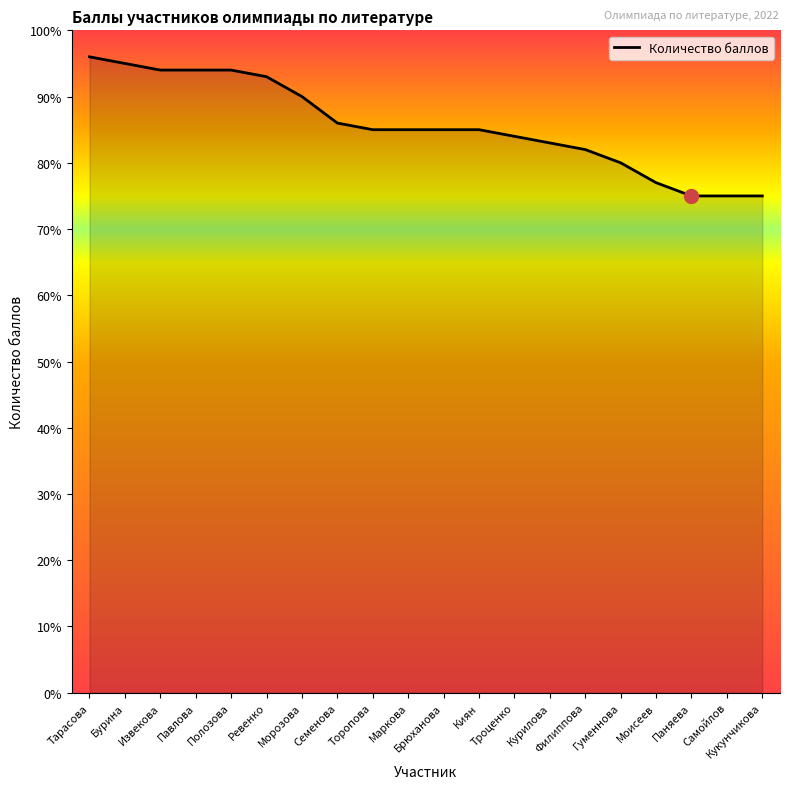

Reading left to right, transcribe all the data shown in this chart.

Тарасова=96	Бурина=95	Извекова=94	Павлова=94	Полозова=94	Ревенко=93	Морозова=90	Семенова=86	Торопова=85	Маркова=85	Брюханова=85	Киян=85	Троценко=84	Курилова=83	Филиппова=82	Гуменнова=80	Моисеев=77	Паняева=75	Самойлов=75	Кукунчикова=75